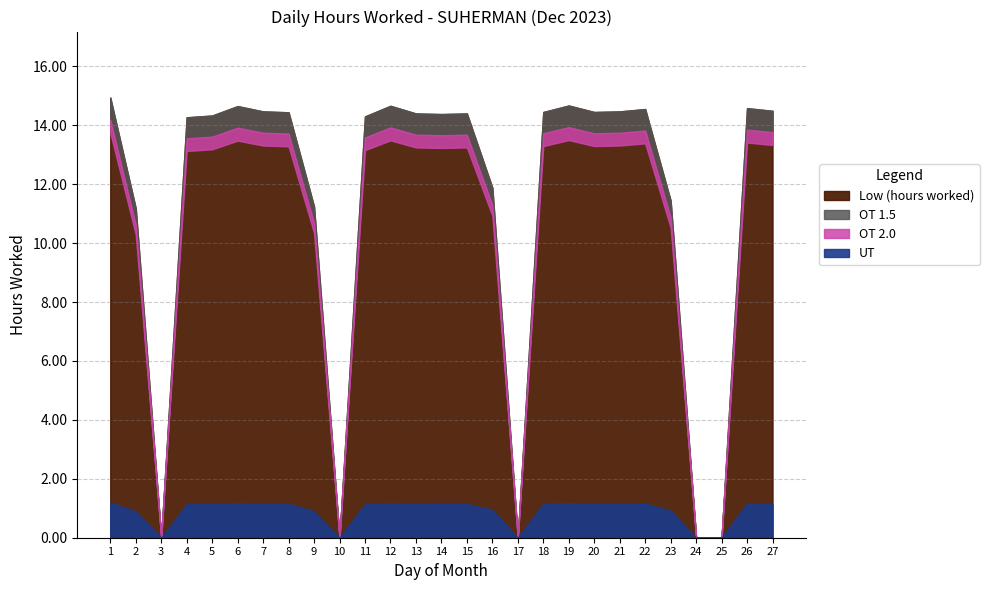

Where is the data nearest to the value 7?

2